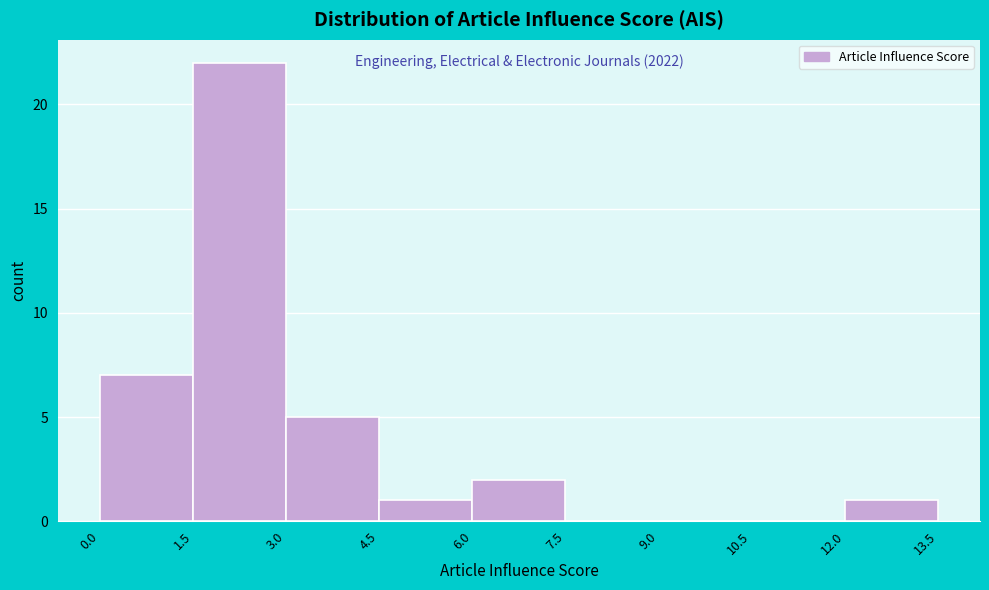

Over which range of the x-axis is the bar tallest?

1.5 to 3.0